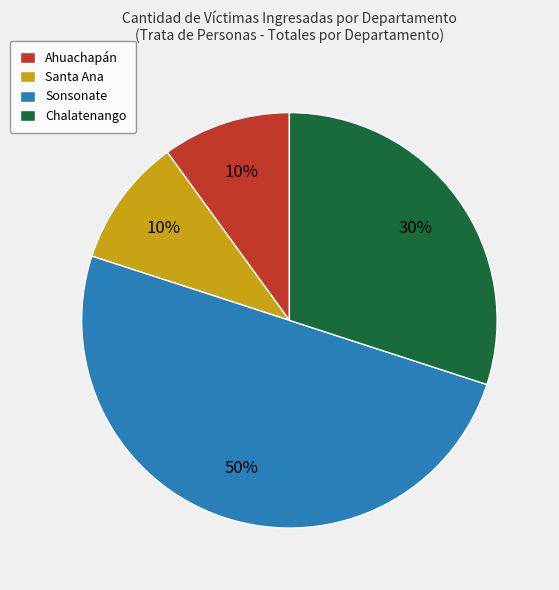

To the nearest percent, what is the difference between the Santa Ana and Chalatenango slice percentages?

20%